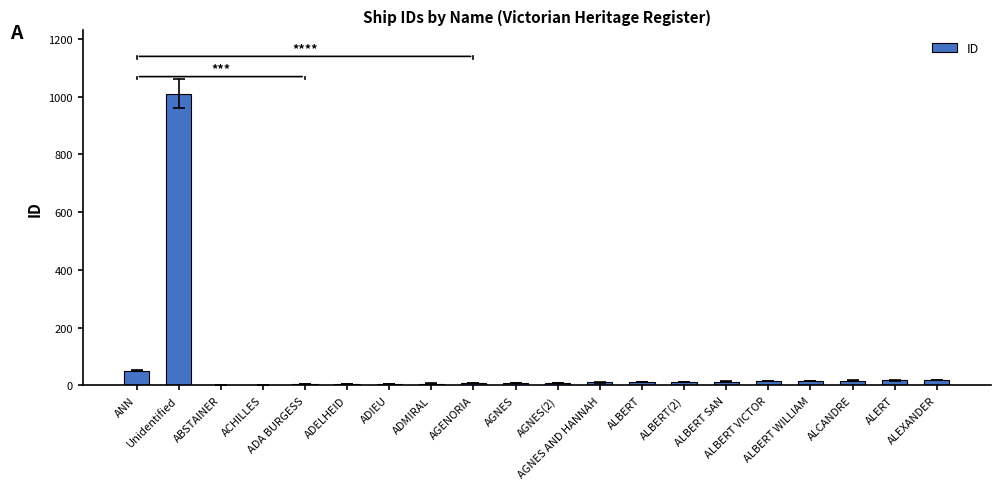

How many categories are shown in the chart?

20